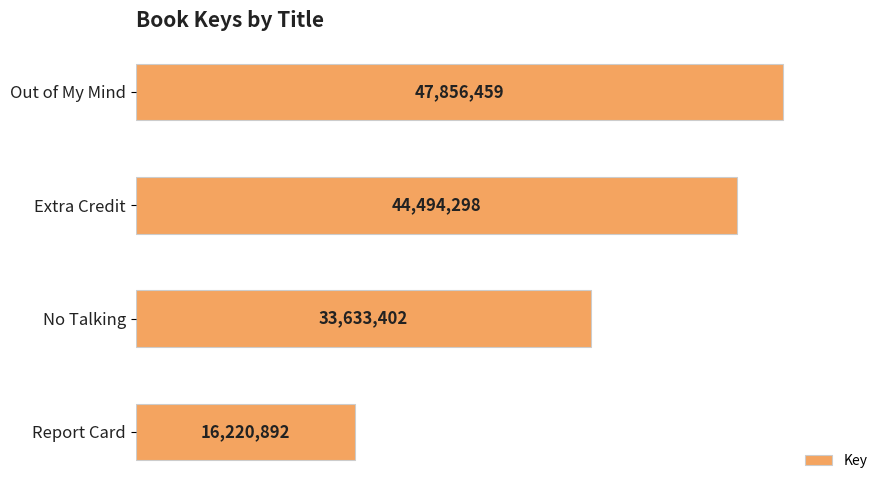

Are the bars horizontal?

Yes